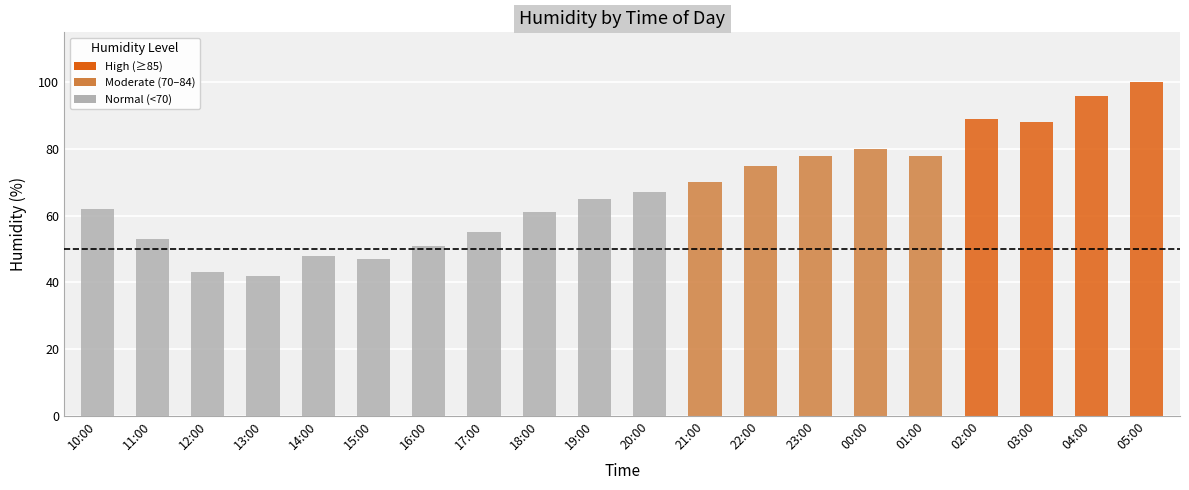

What is the average value?

67